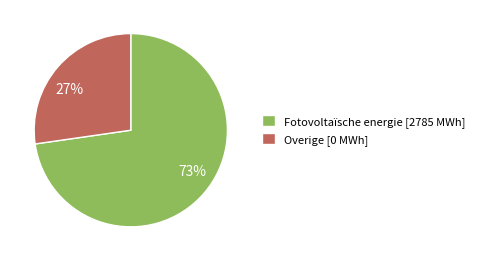

Between 27% and 73%, which is larger?

73%